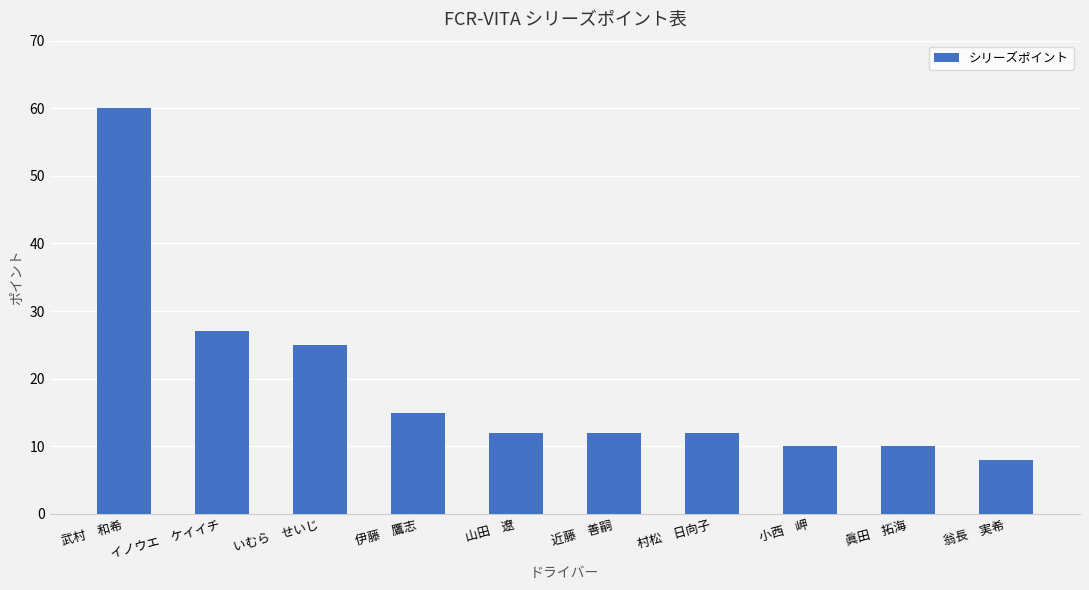

At which label does the data first exceed 12?

武村　和希